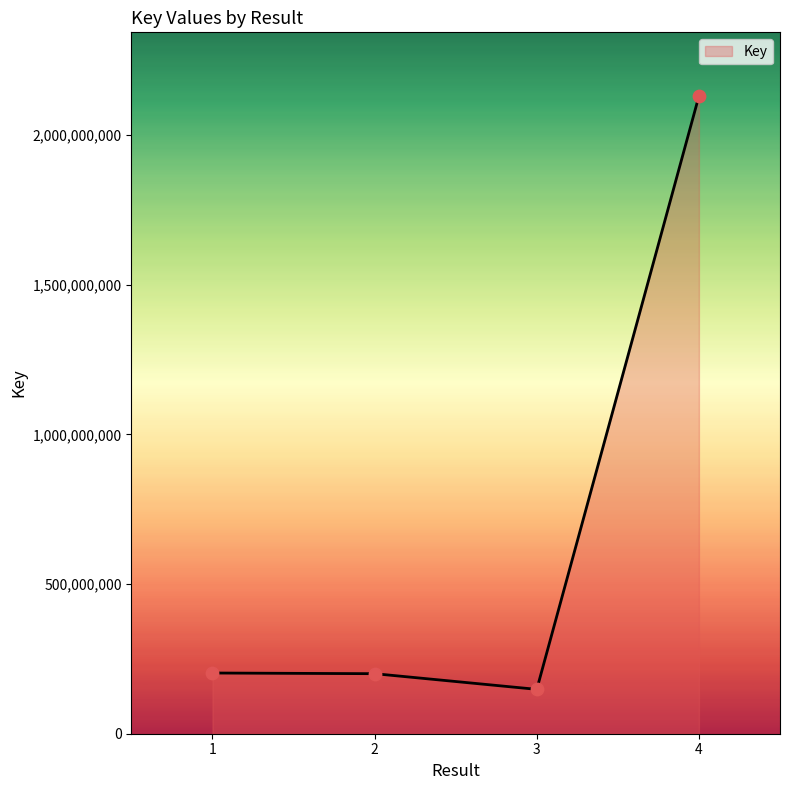

Between 2 and 4, which is larger?

4